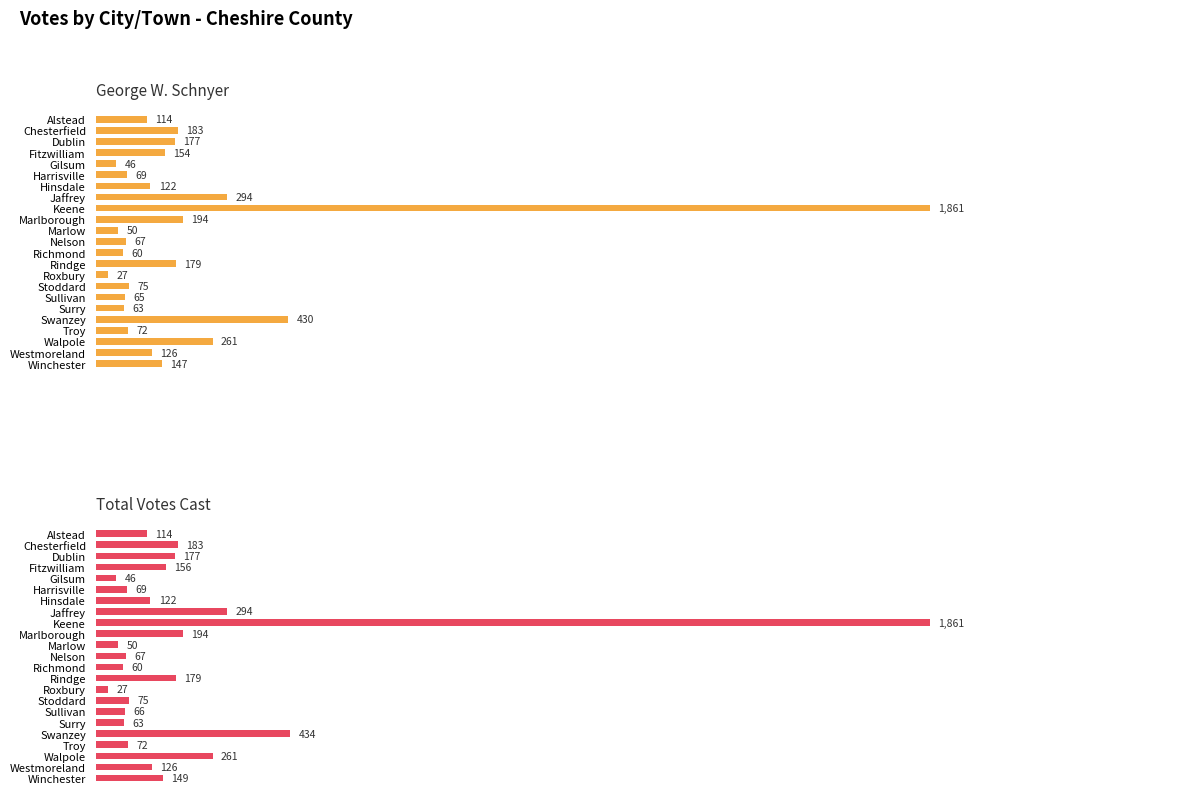

What is the sum of all Total Votes Cast values?

4845